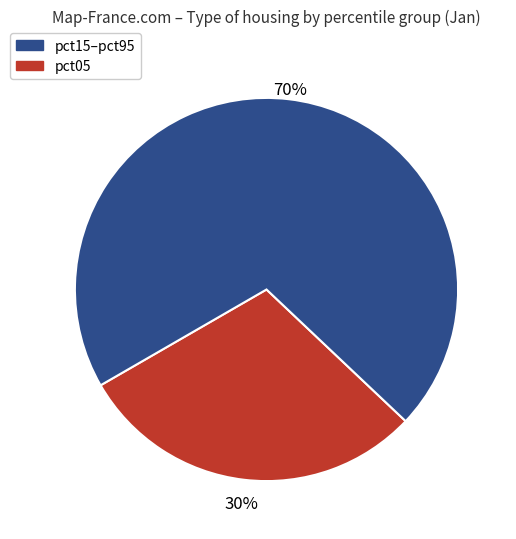

To the nearest percent, what is the average slice percentage?

50%